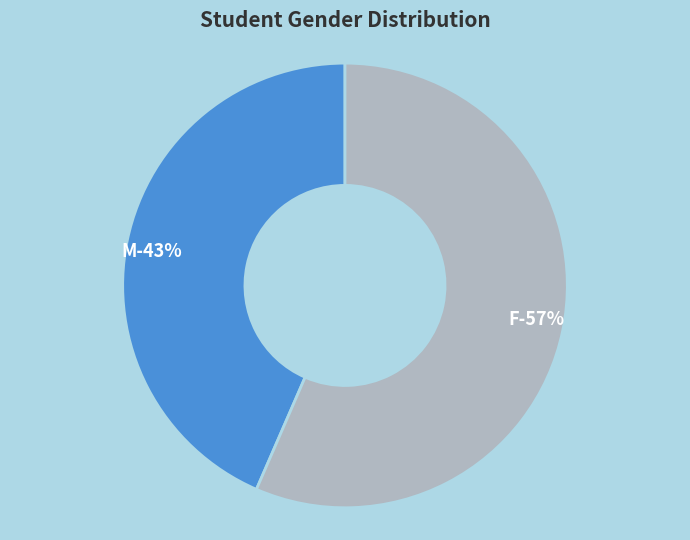

What is the largest slice in the pie chart?

F